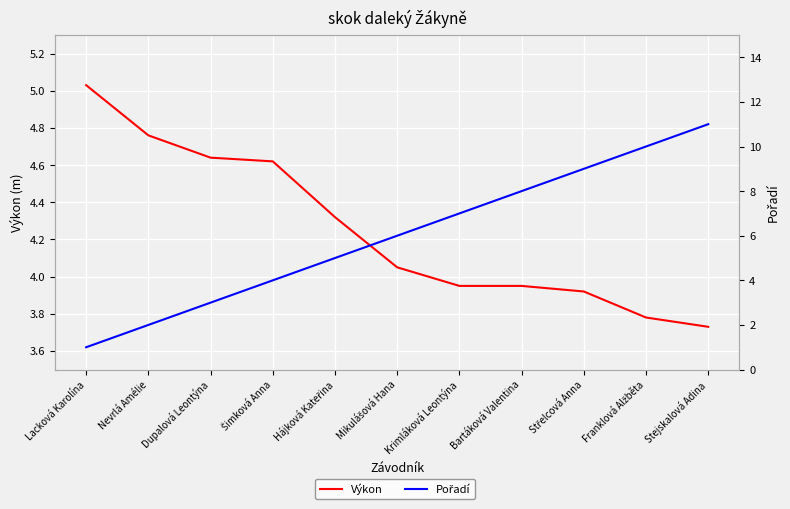

The value of Pořadí at Stejskalová Adina is 11.0. True or false?

True